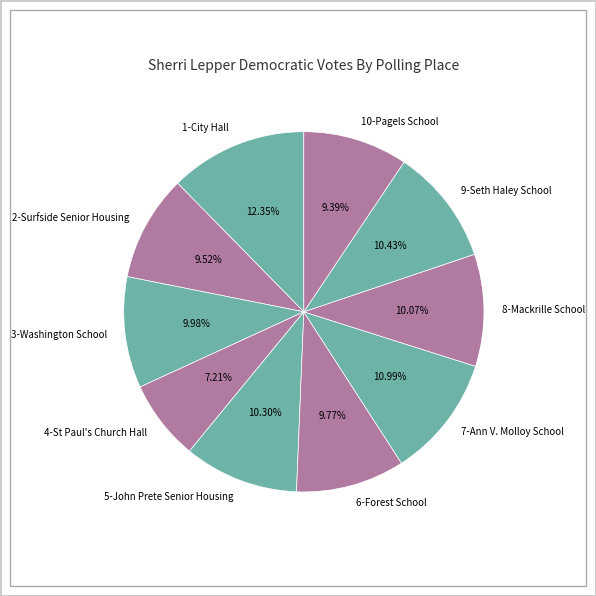

To the nearest percent, what portion does 9-Seth Haley School represent?

10%